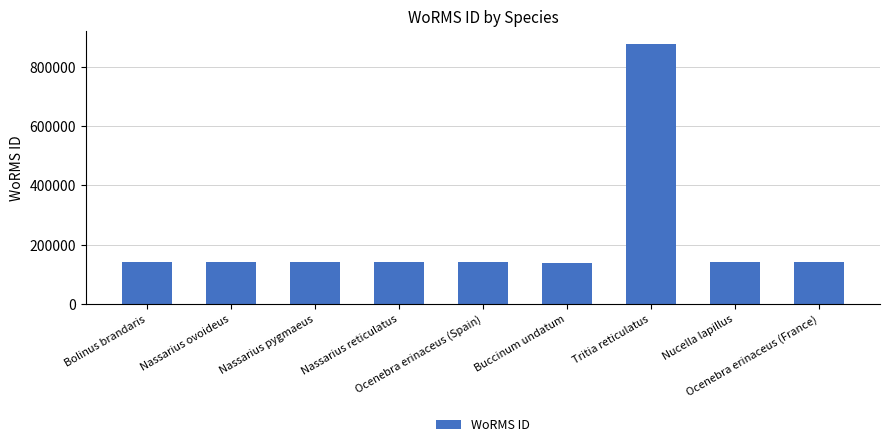

What is the maximum value shown in the chart?

876821